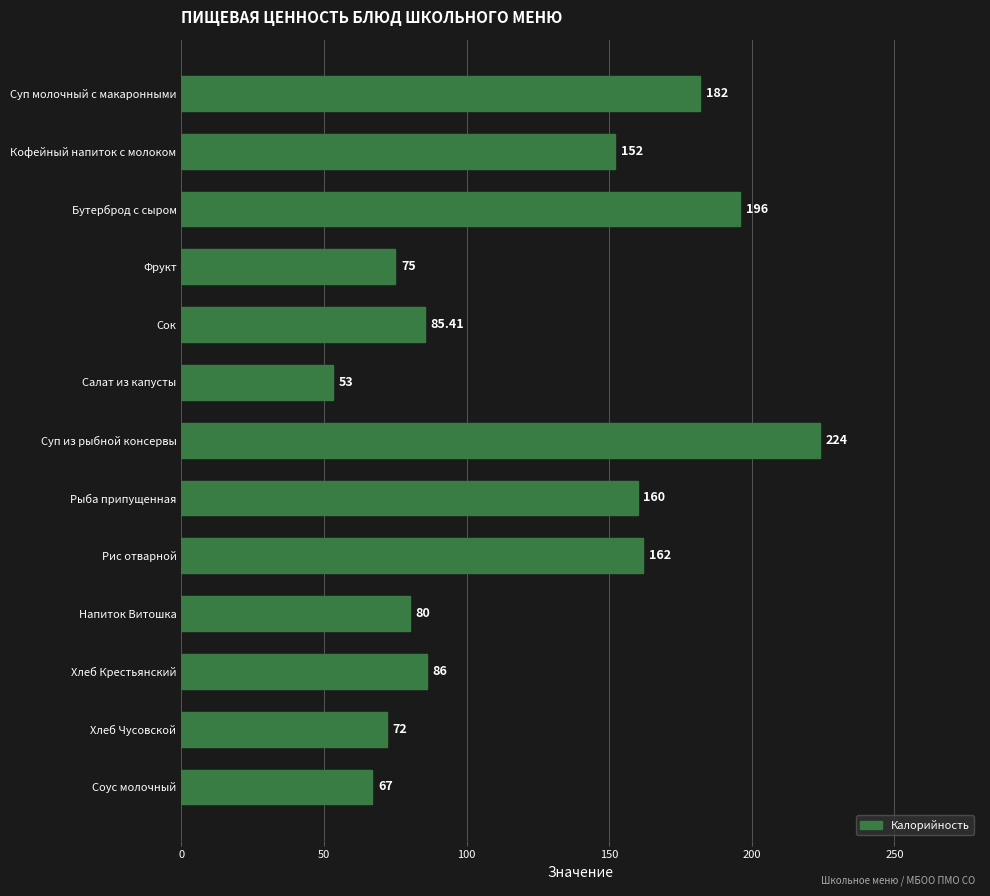

At which category does the chart reach its minimum across all series?

Салат из капусты